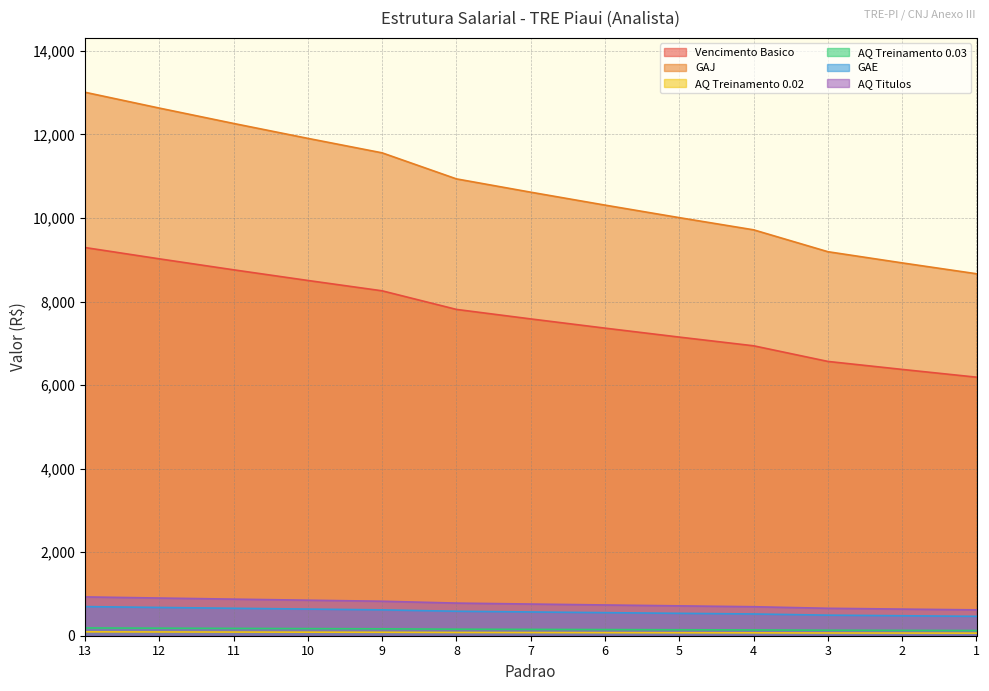

Where is GAE nearest to the value 580?

8